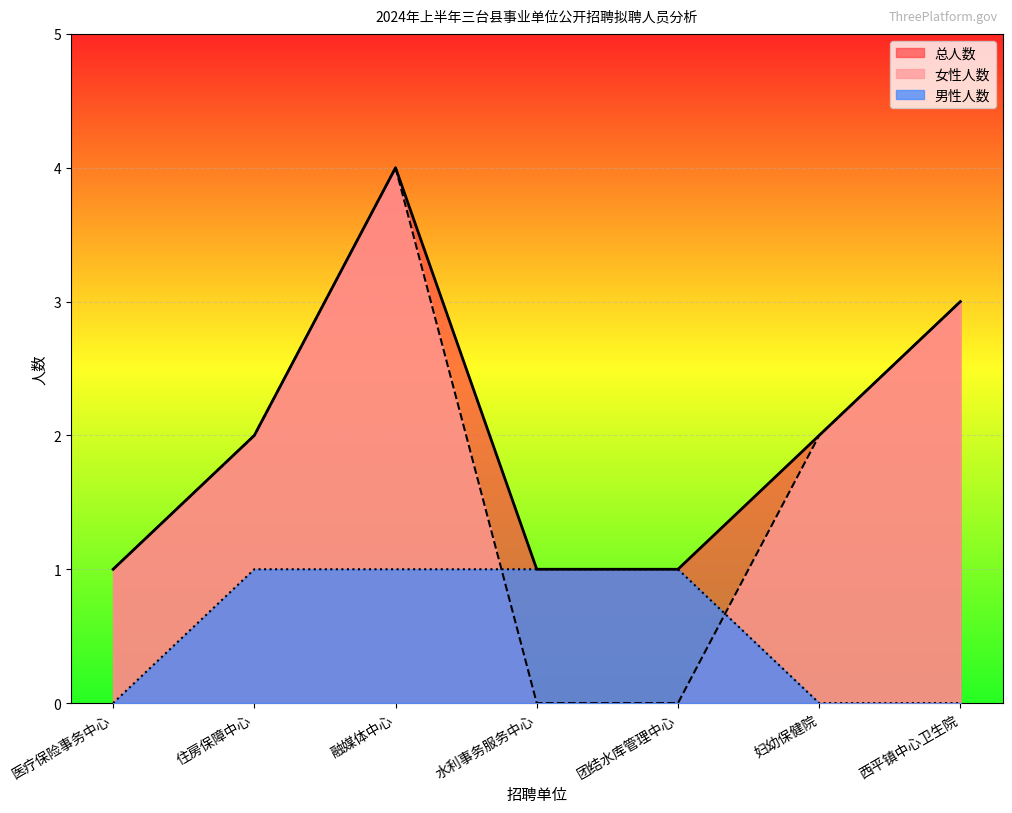

What position from the left is 医疗保险事务中心?

1